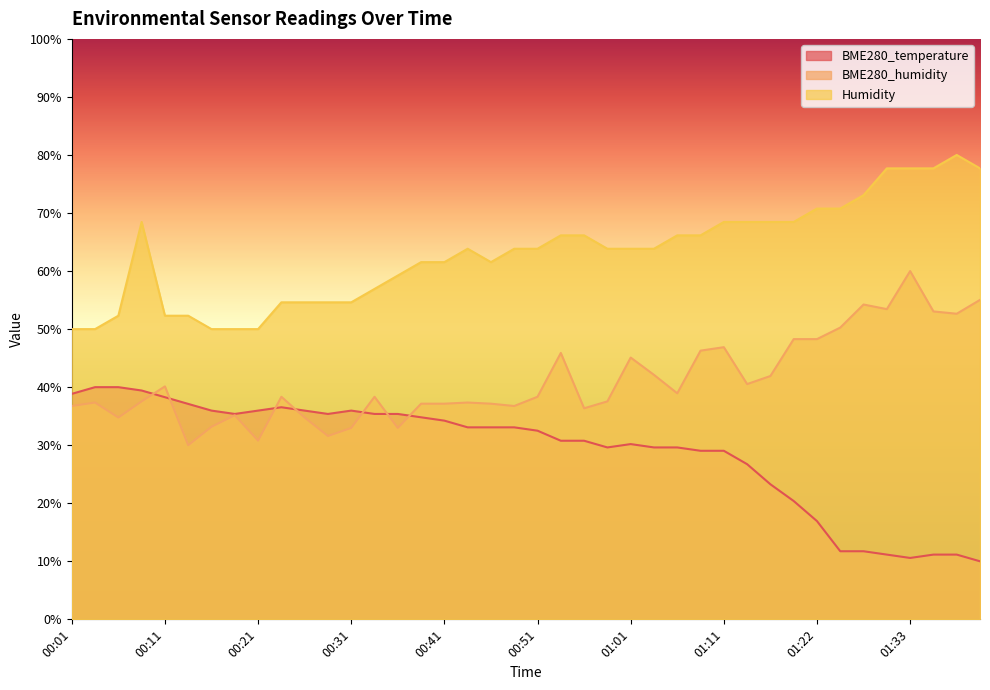

Does the chart have visible grid lines?

No